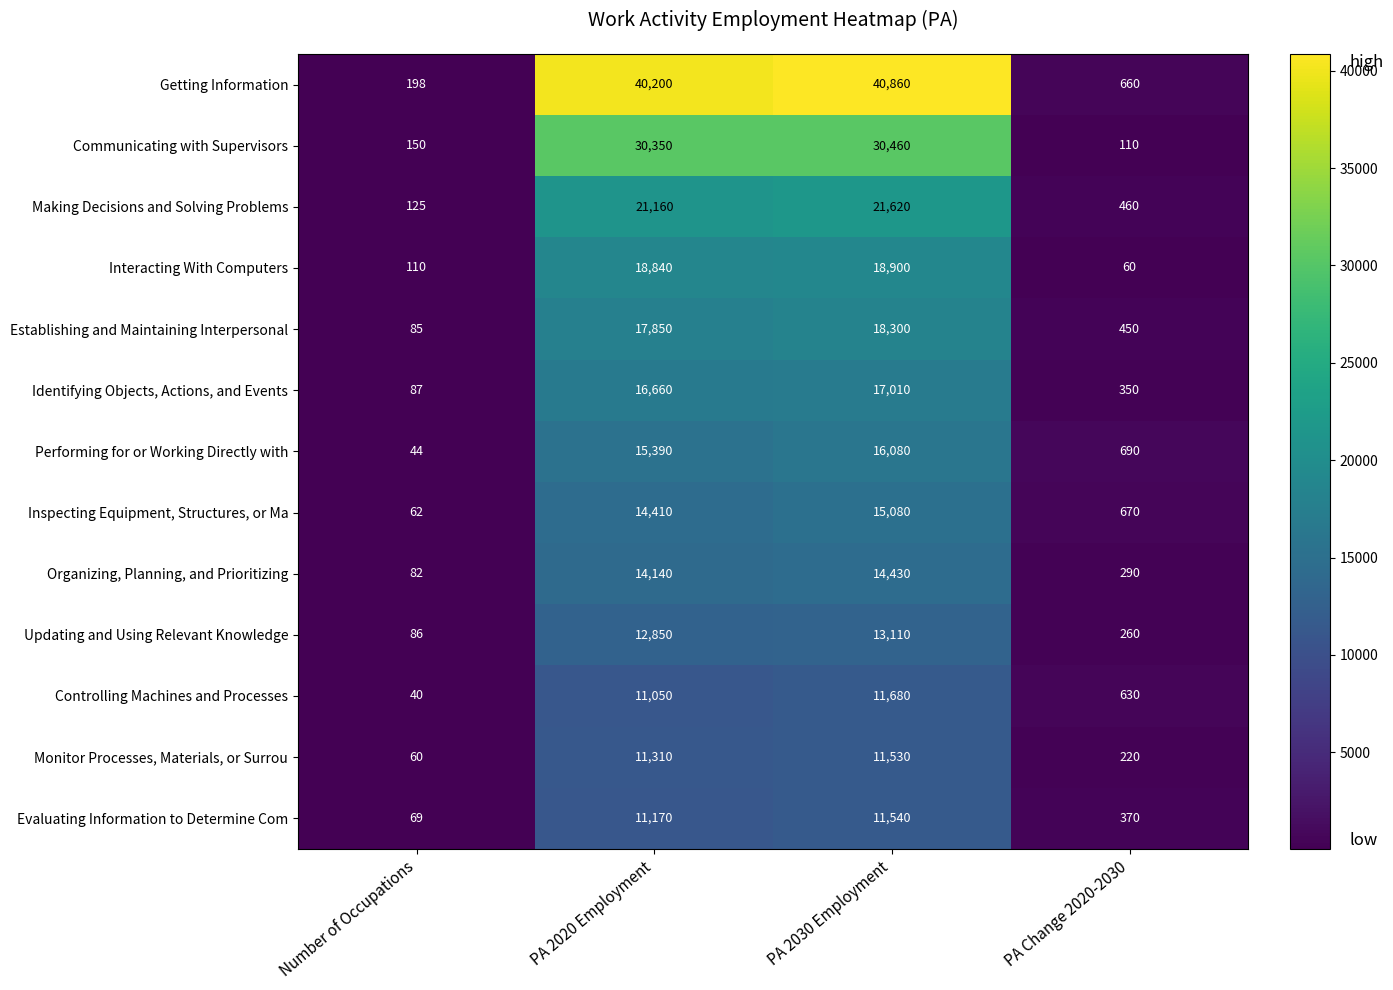

What is the total value across all series at Number of Occupations?

1198